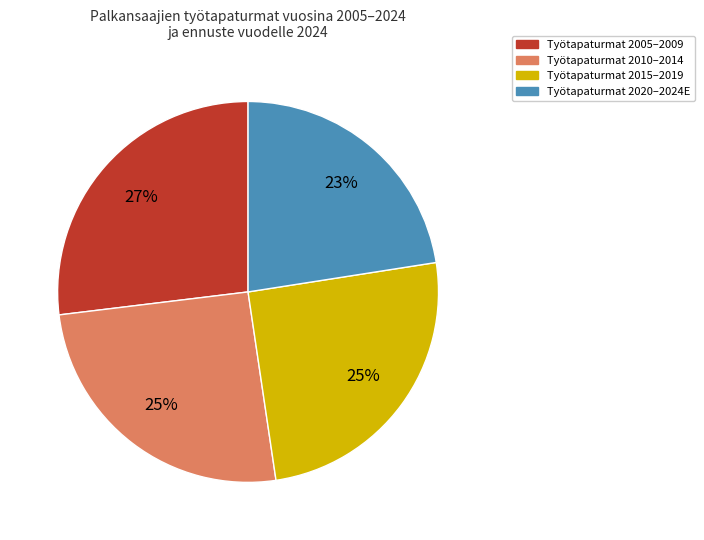

Which slice is the smallest?

Työtapaturmat 2020–2024E